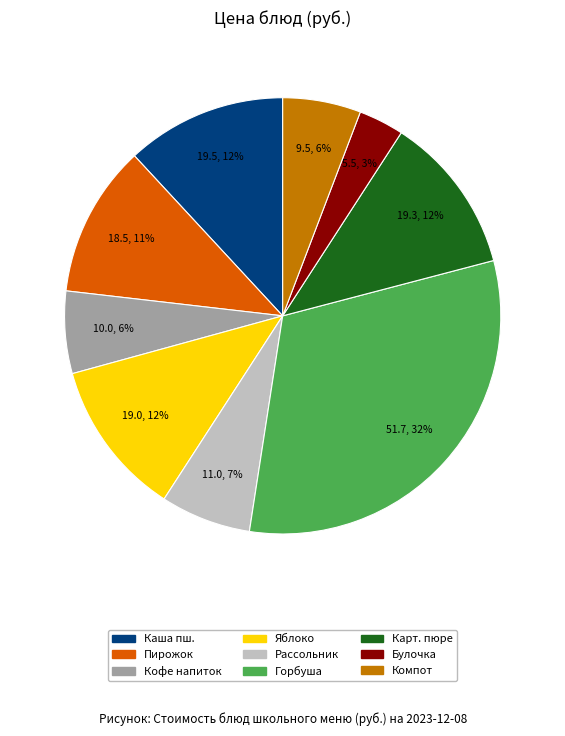

Is there a majority slice in this chart?

No